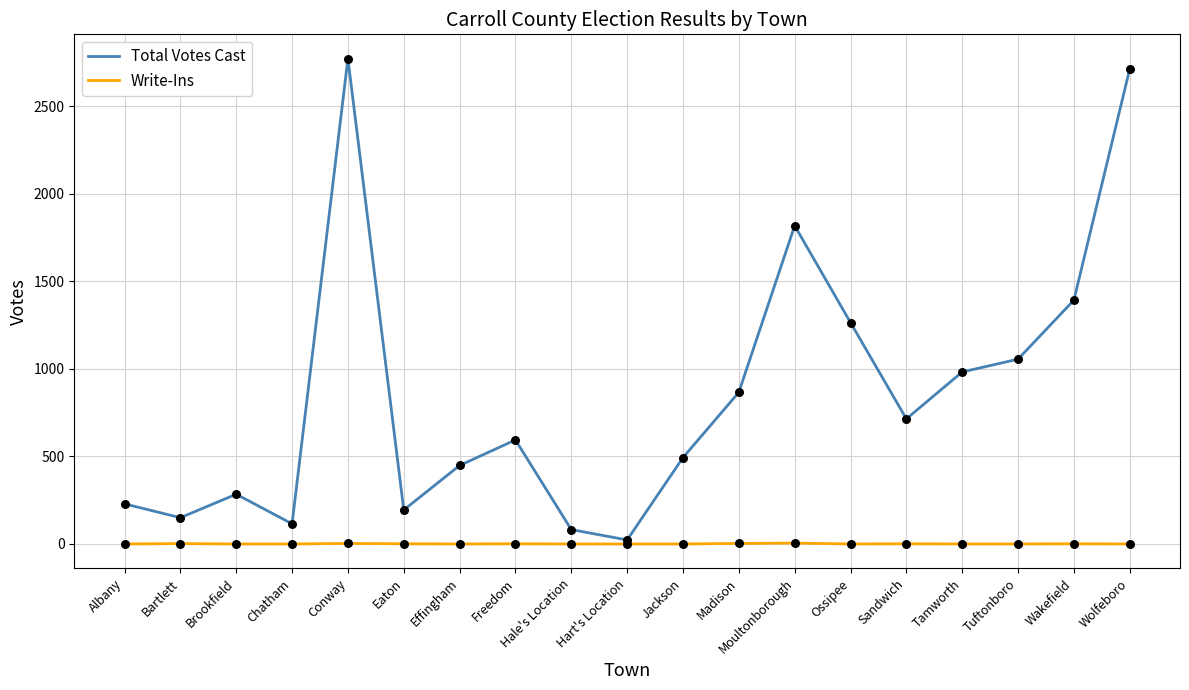

What are all the series names shown in the legend?

Total Votes Cast, Write-Ins